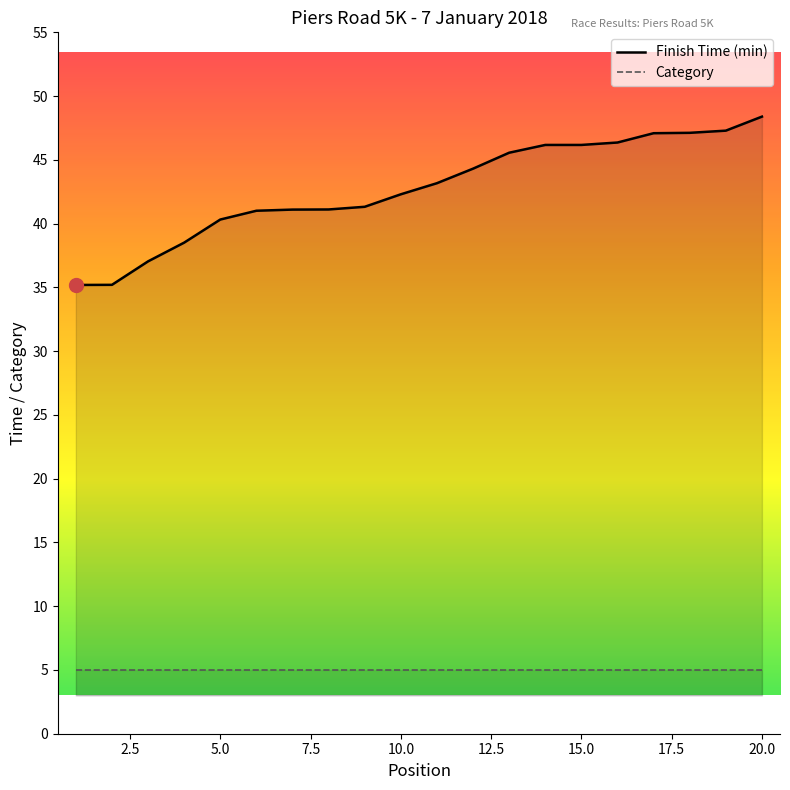

How many data points are above 43?

10